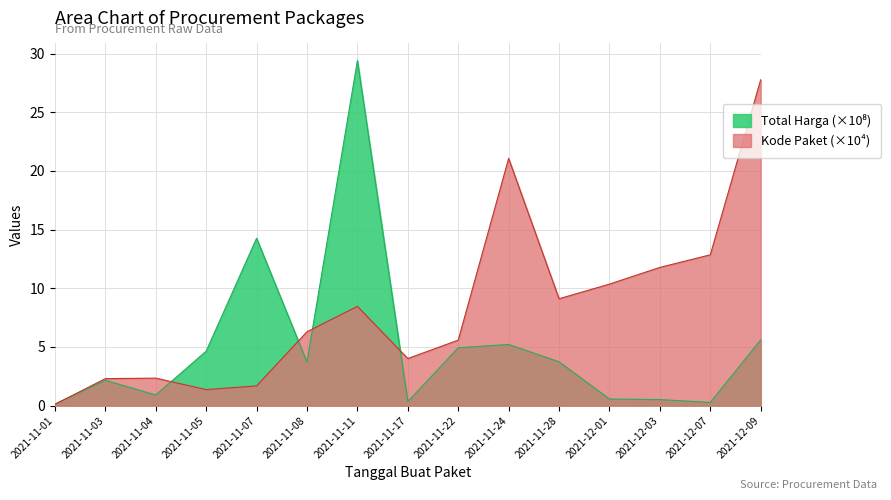

What is the label of the 13th point from the right?

2021-11-04